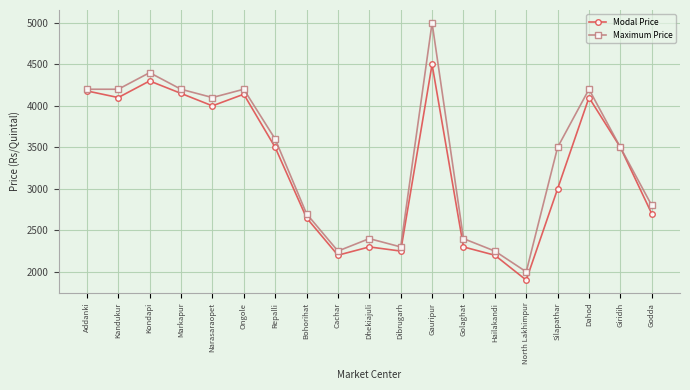

What is the maximum value shown in the chart?

5000